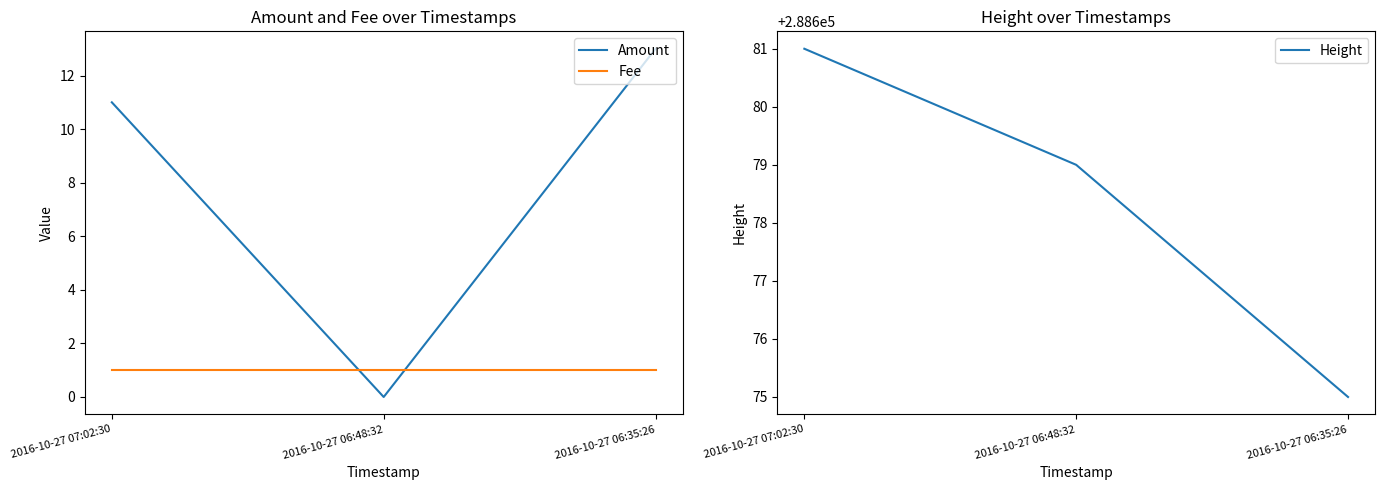

Reading left to right, list all the values displayed in this chart.

Amount: 2016-10-27 07:02:30=11	2016-10-27 06:48:32=0	2016-10-27 06:35:26=13
Fee: 2016-10-27 07:02:30=1	2016-10-27 06:48:32=1	2016-10-27 06:35:26=1
Height: 2016-10-27 07:02:30=288681	2016-10-27 06:48:32=288679	2016-10-27 06:35:26=288675